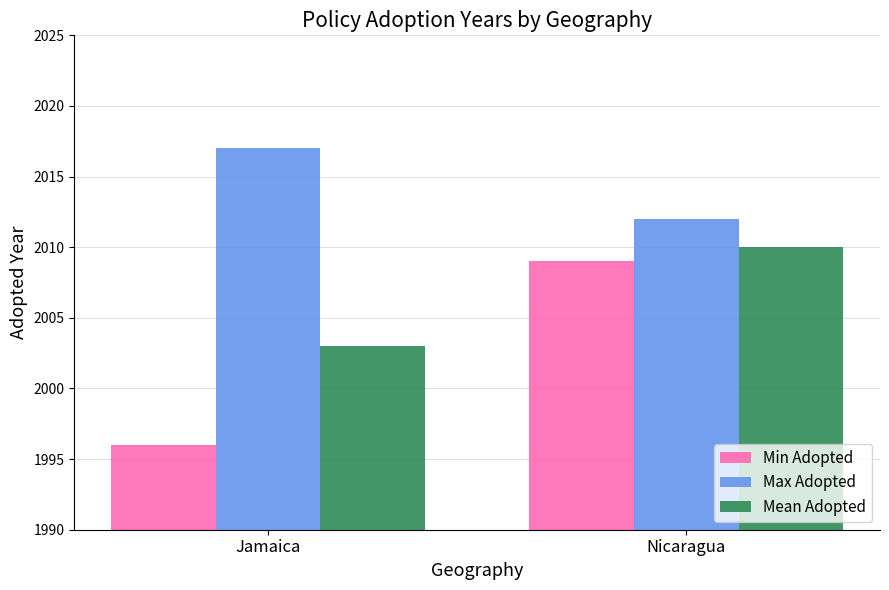

What position from the right is Nicaragua?

1